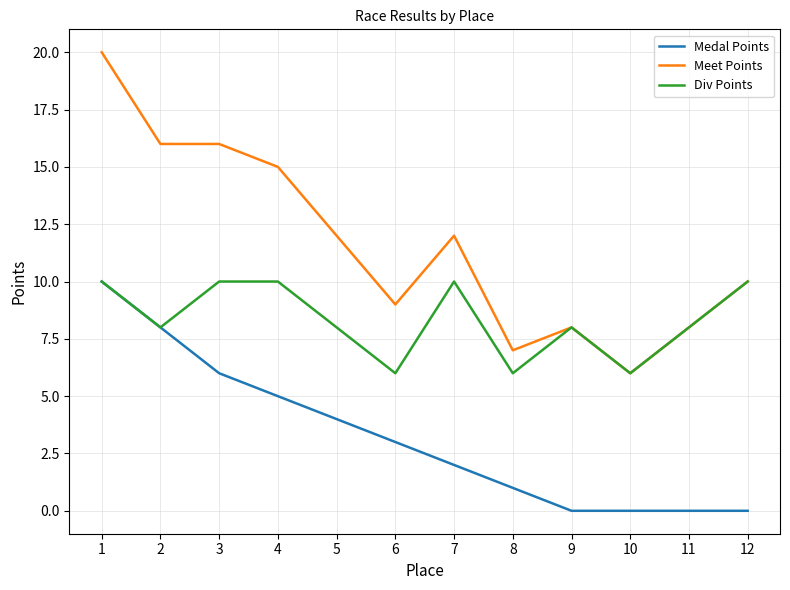

True or false: Medal Points and Meet Points cross at least once.

False